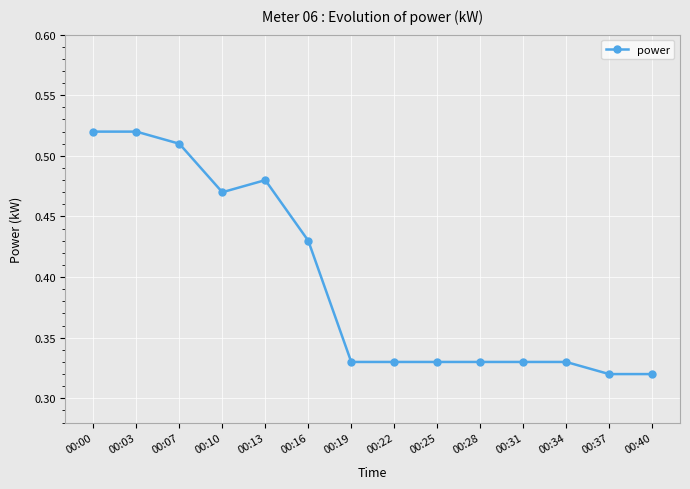

Does the chart have visible grid lines?

Yes